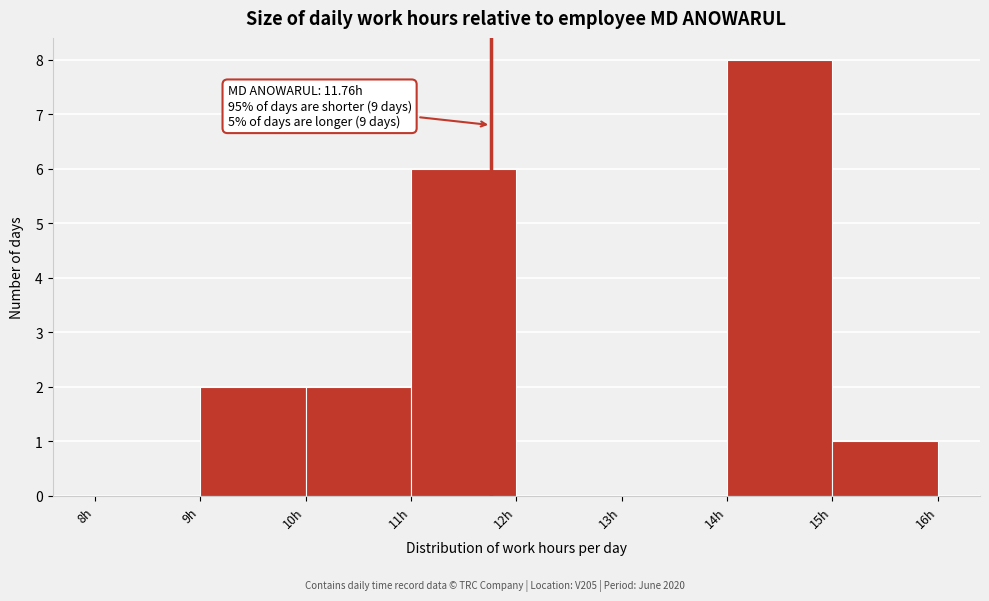

Over which range of the x-axis is the bar tallest?

14 to 15